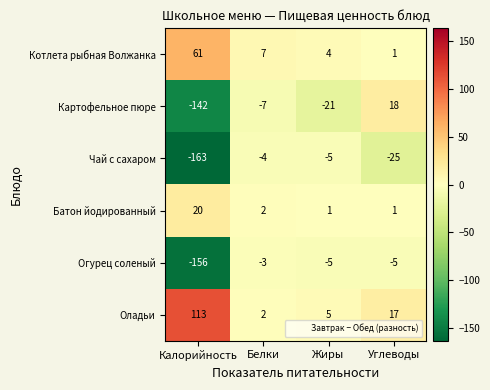

Count the number of categories in the chart.

4